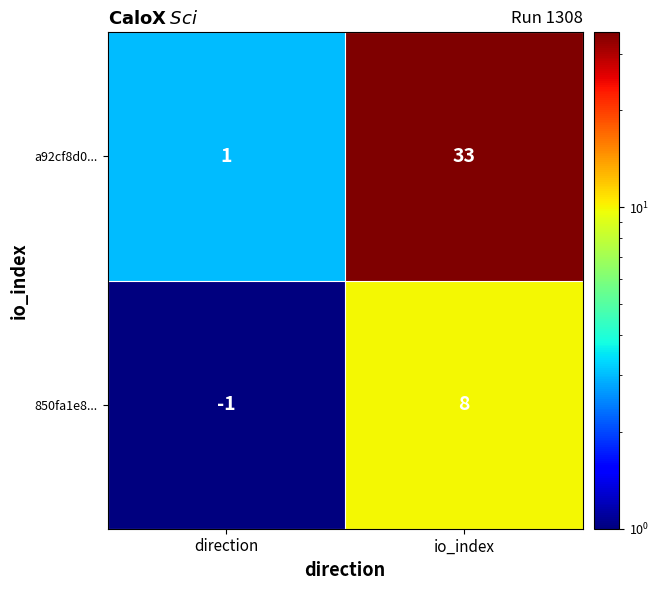

At which category is the sum across all series the highest?

io_index